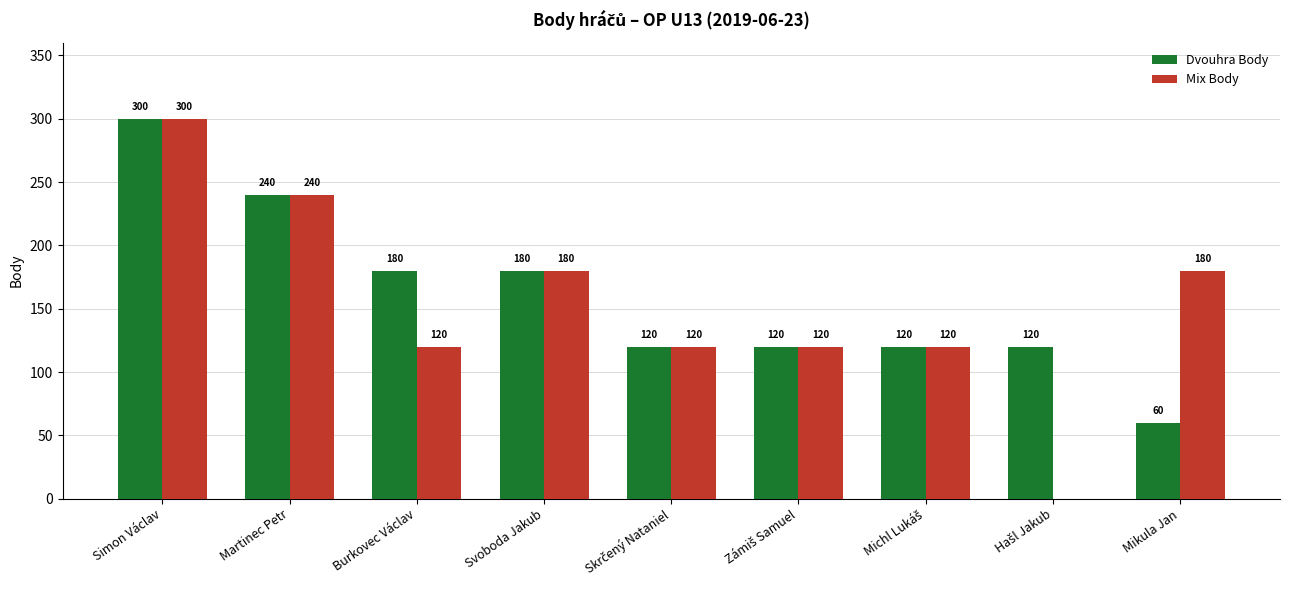

Which series has the largest total across all categories?

Dvouhra Body